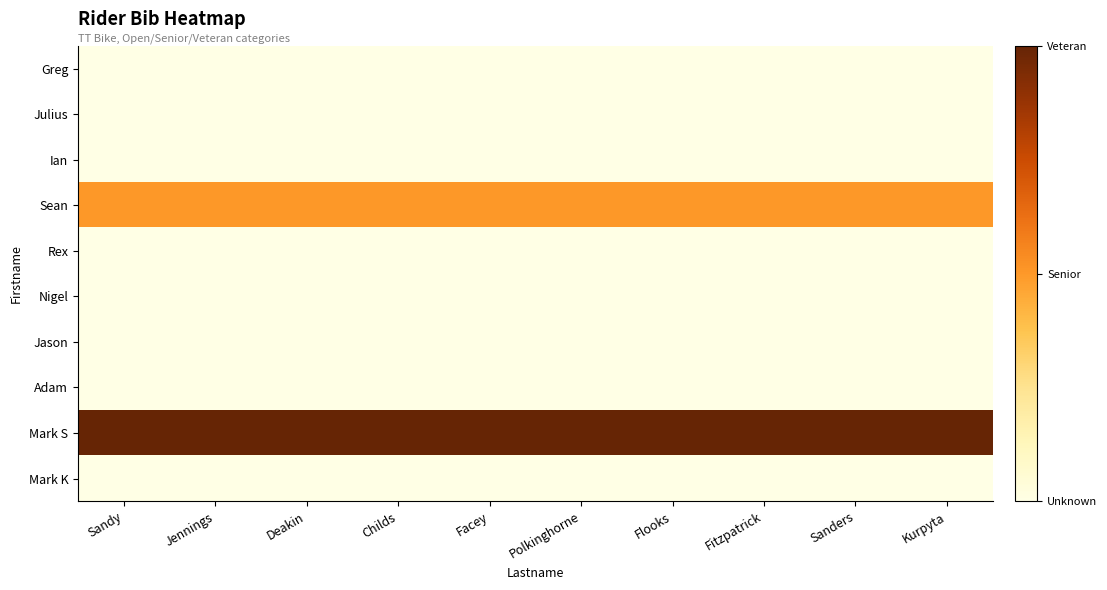

Which has a higher value, Flooks or Sandy?

Flooks